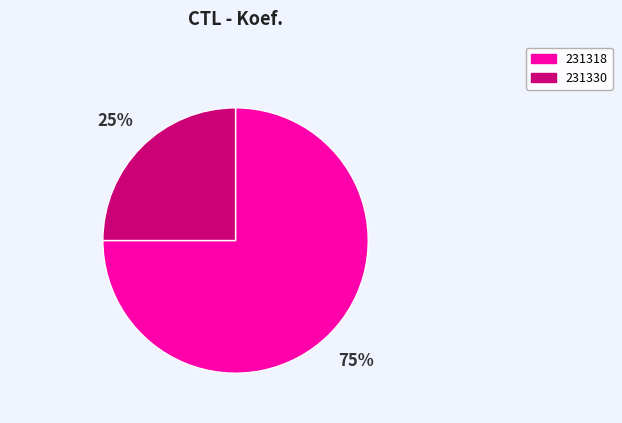

Which category has the biggest portion of the pie?

231318